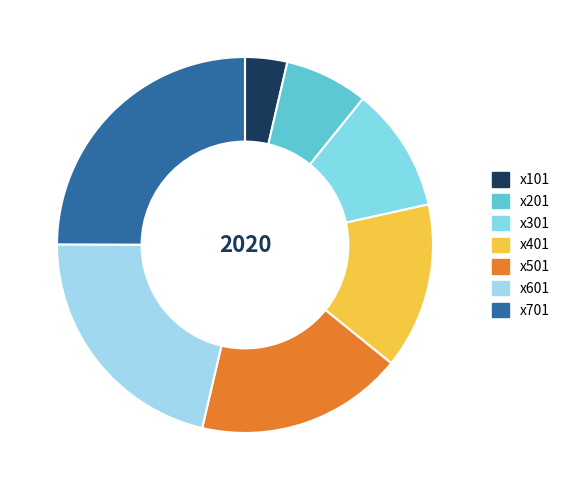

Is it true that x701 is 32% of the pie?

False